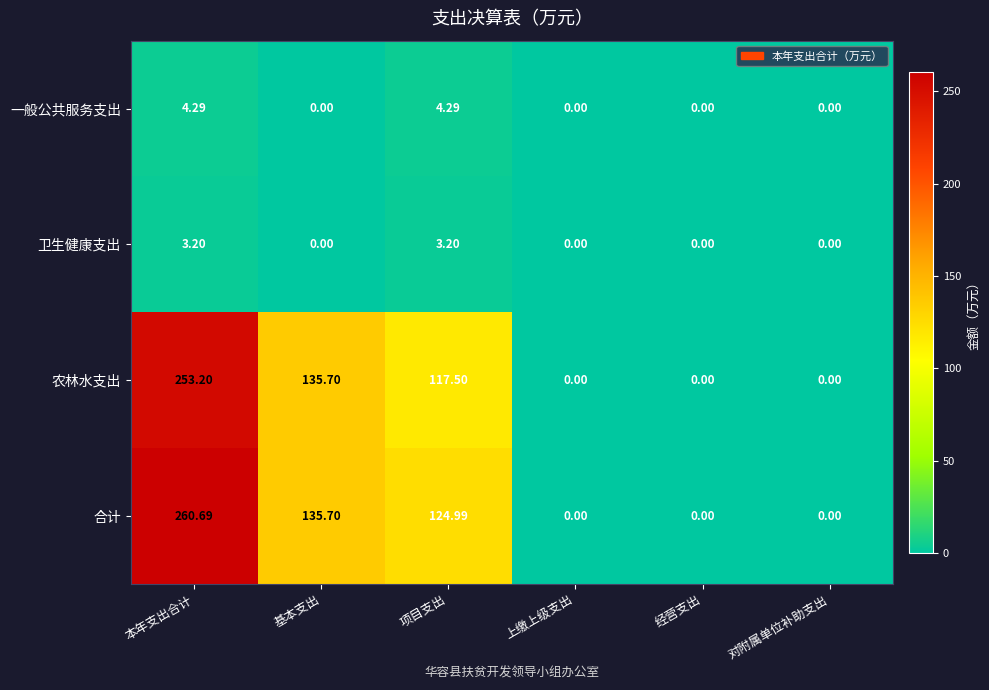

At which category is the sum across all series the highest?

本年支出合计